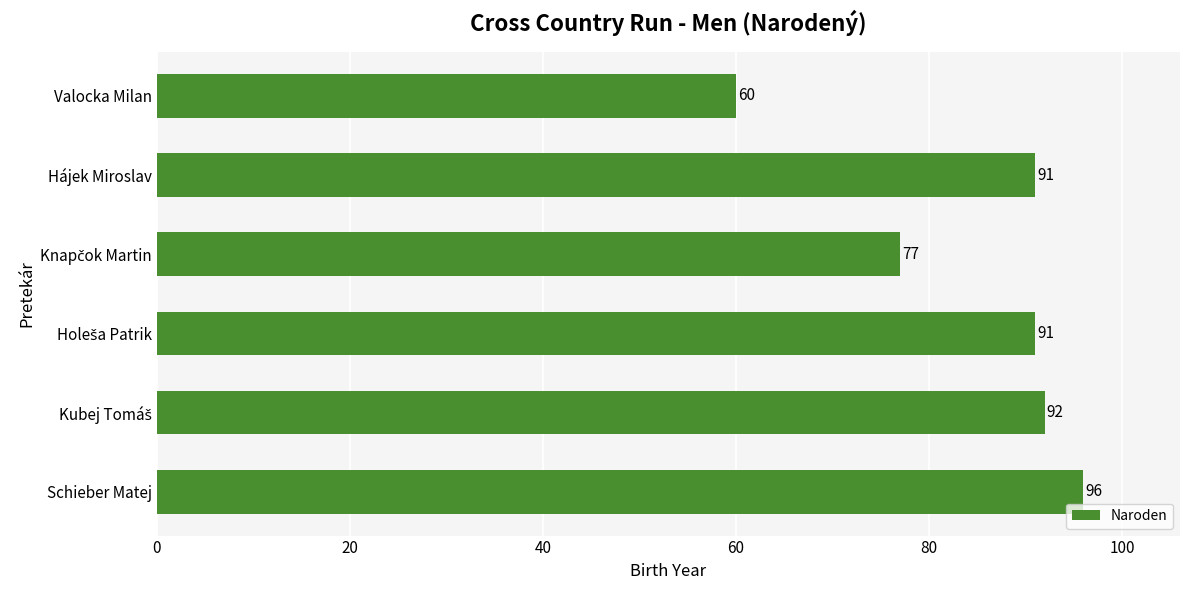

Read the value at Schieber Matej.

96